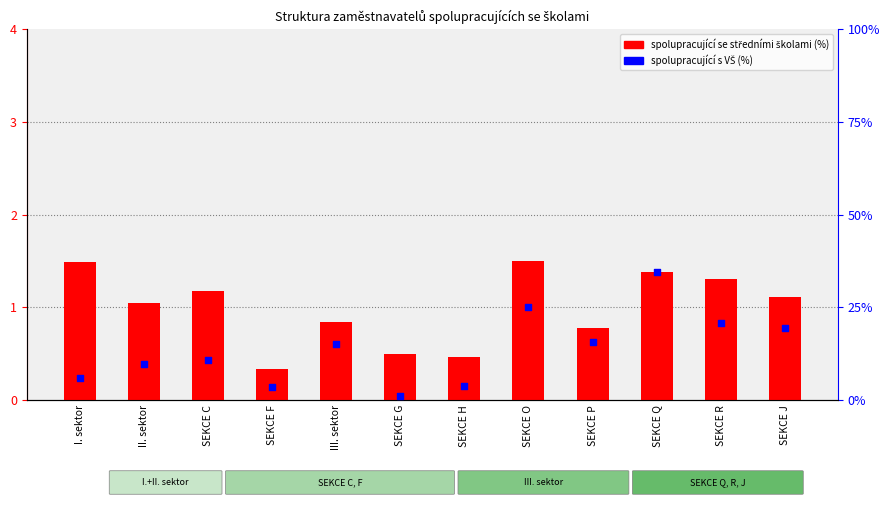

Which series has the largest total across all categories?

spolupracující s VŠ (%)